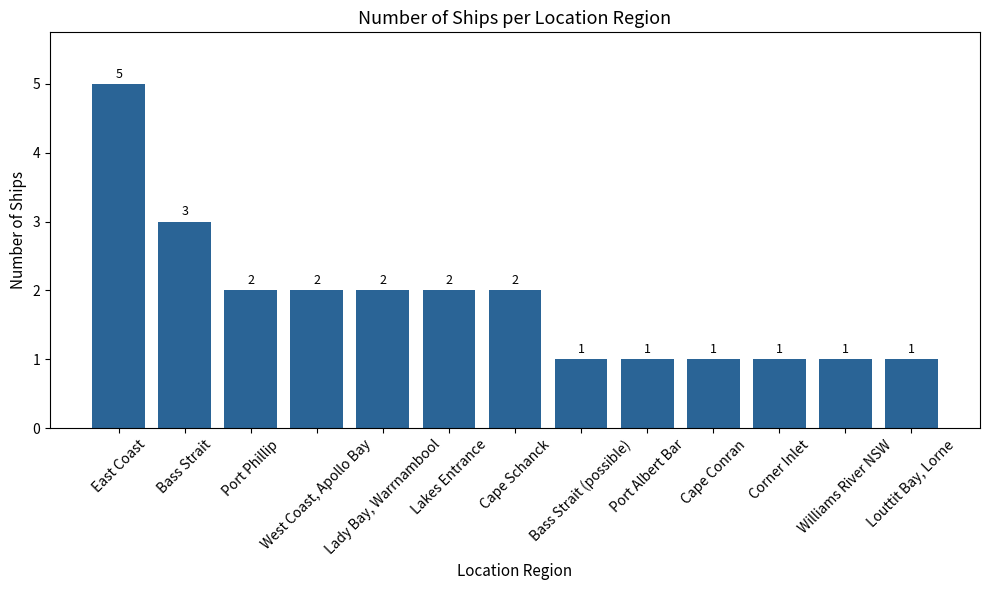

How many series are shown in this chart?

1